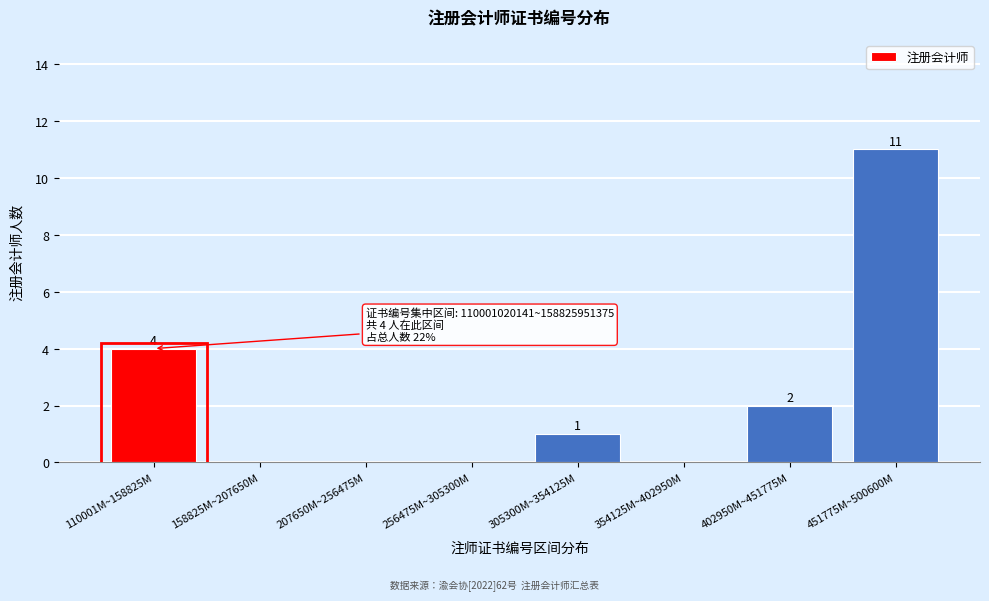

Reading right to left, extract all data points from this chart.

451775M~500600M=11	402950M~451775M=2	354125M~402950M=0	305300M~354125M=1	256475M~305300M=0	207650M~256475M=0	158825M~207650M=0	110001M~158825M=4